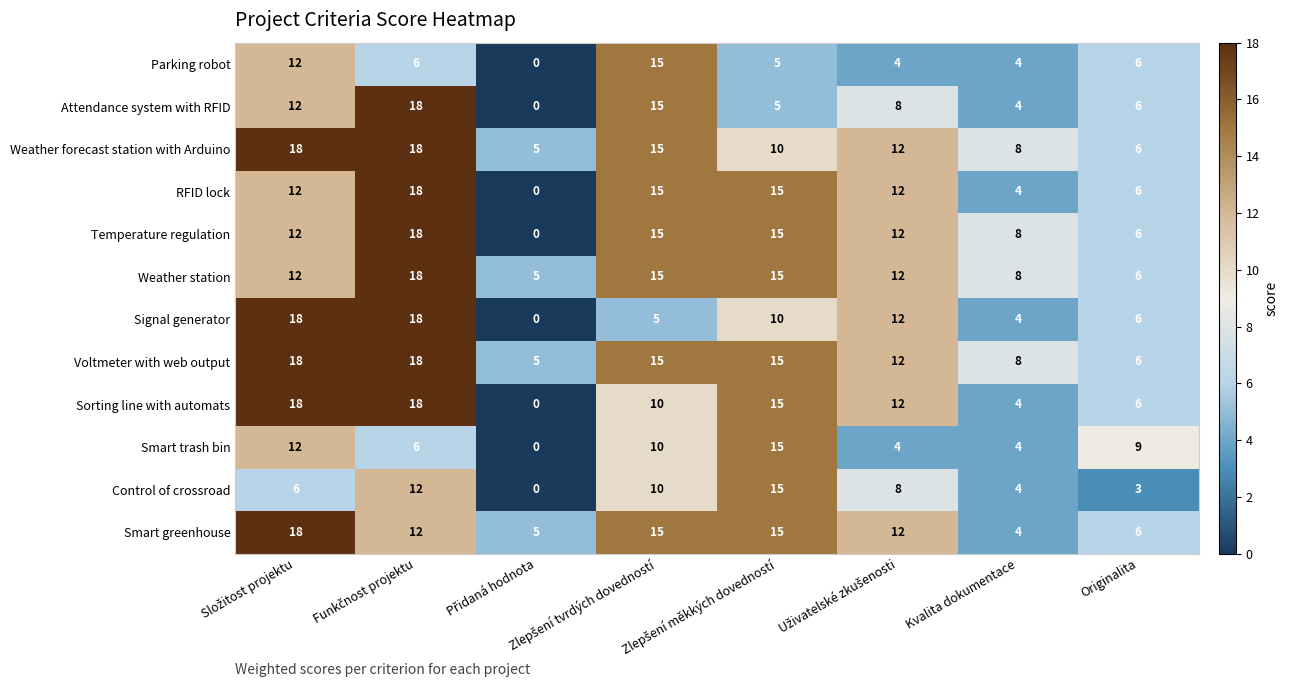

At how many categories does at least one series exceed 2?

8